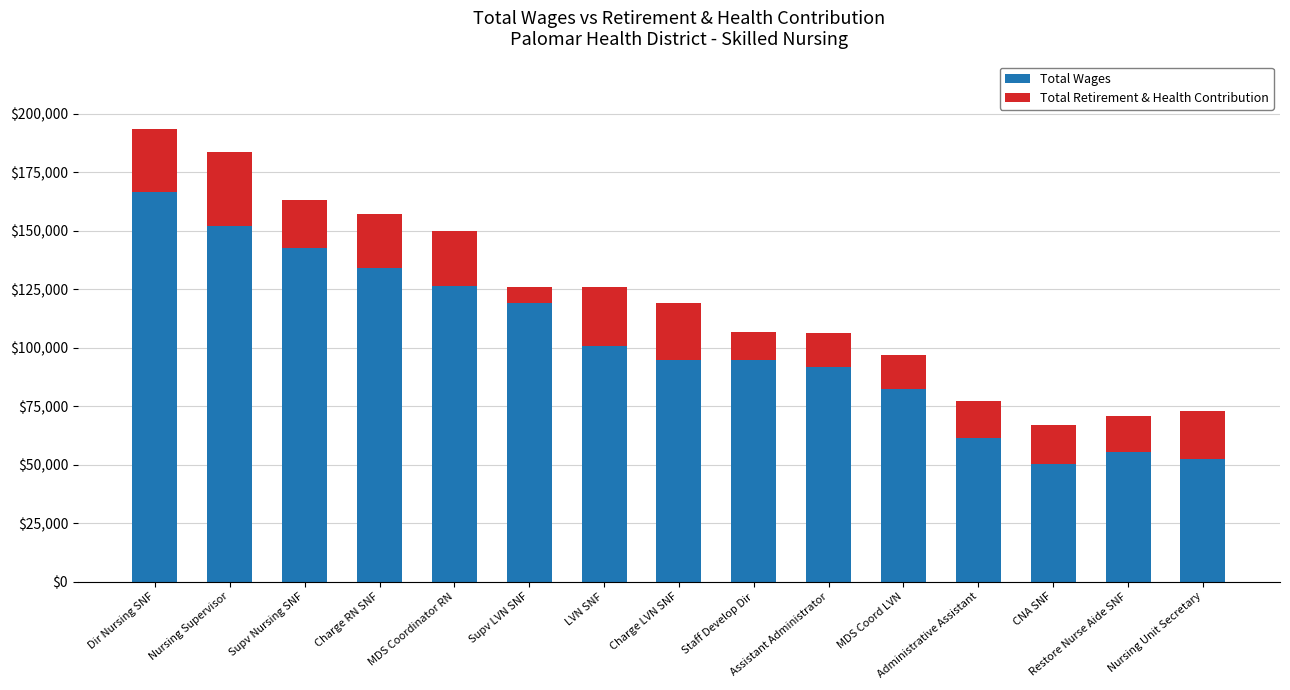

What is the minimum value for Total Wages?

50525